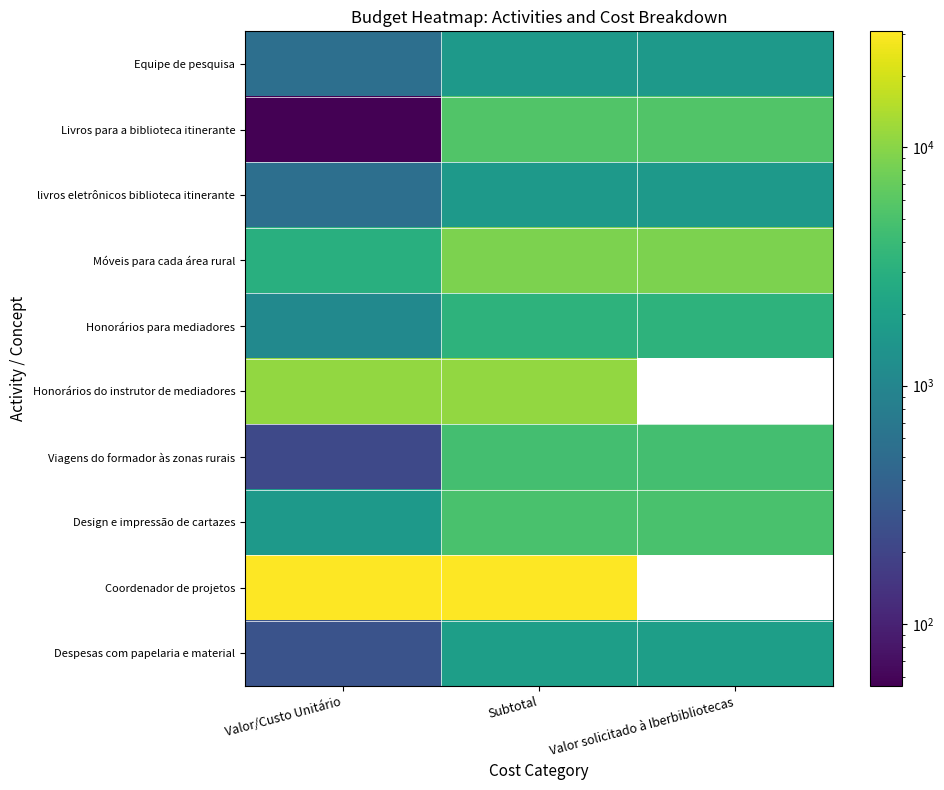

List the labels in order of Equipe de pesquisa value, largest first.

Subtotal, Valor solicitado à Iberbibliotecas, Valor/Custo Unitário